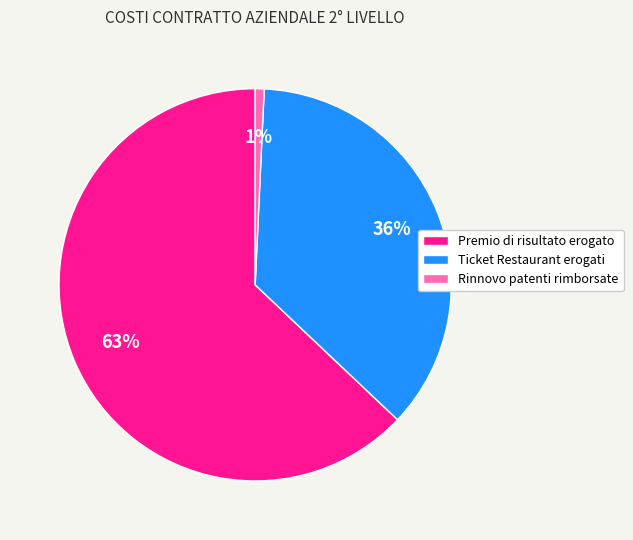

What percentage is the Ticket Restaurant erogati slice, to the nearest percent?

36%